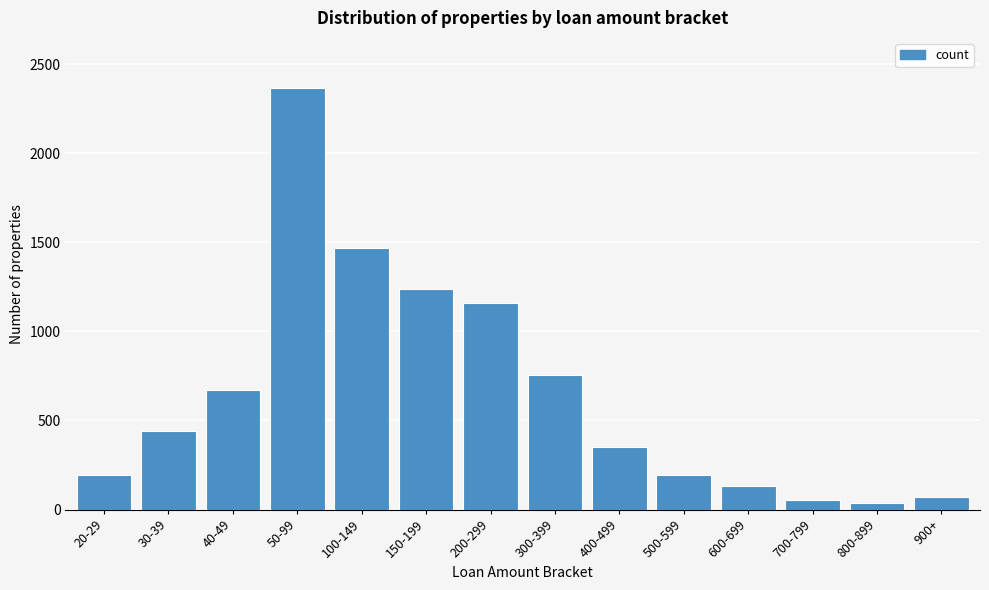

What is the label of the 10th bar from the right?

100-149